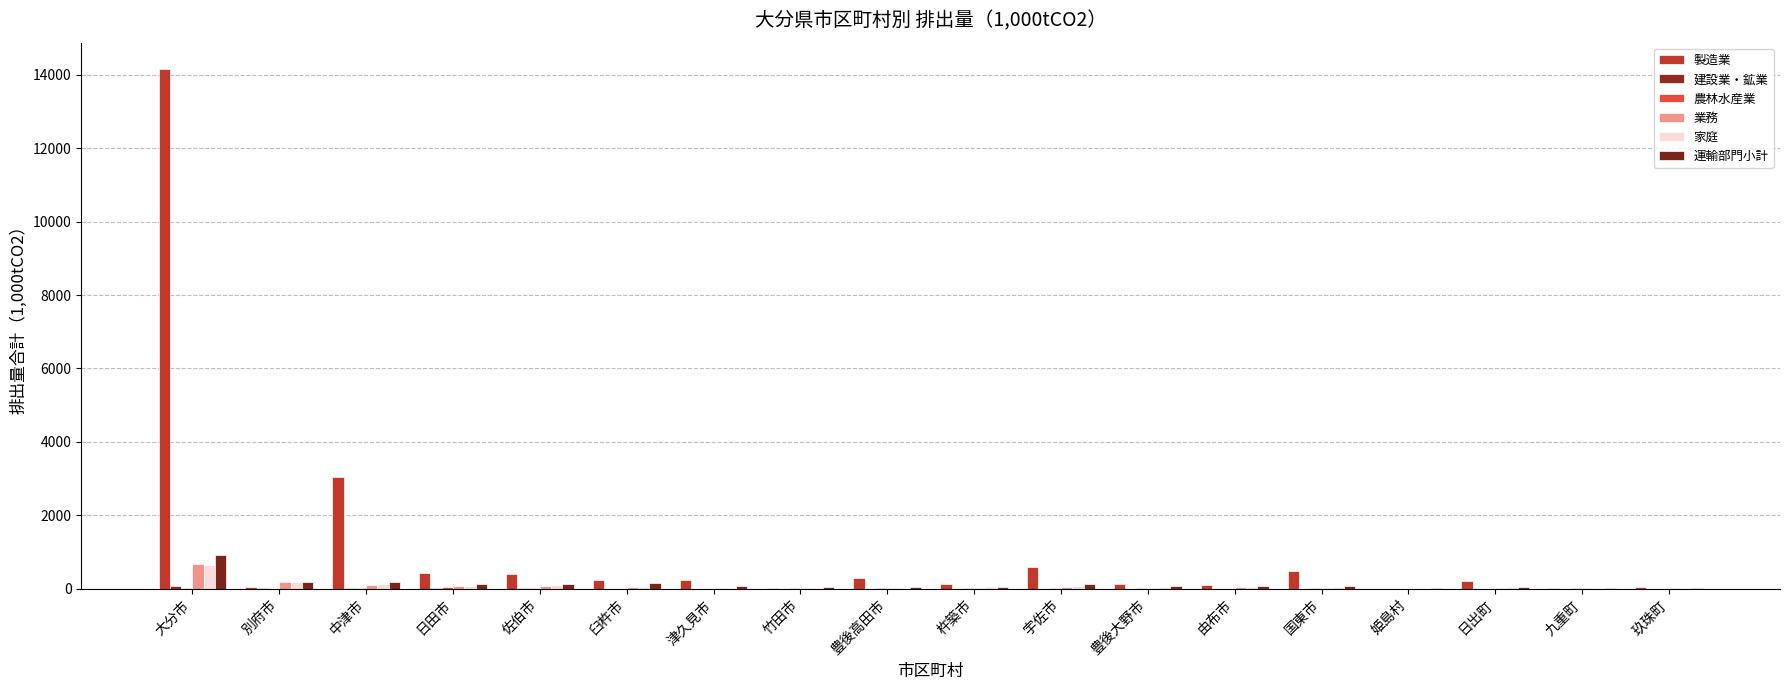

How many values in the 運輸部門小計 series exceed 81?

9